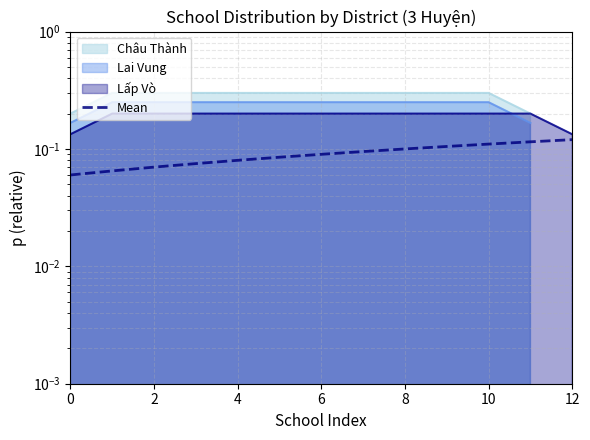

What is the value of the 13th point from the left?

0.1